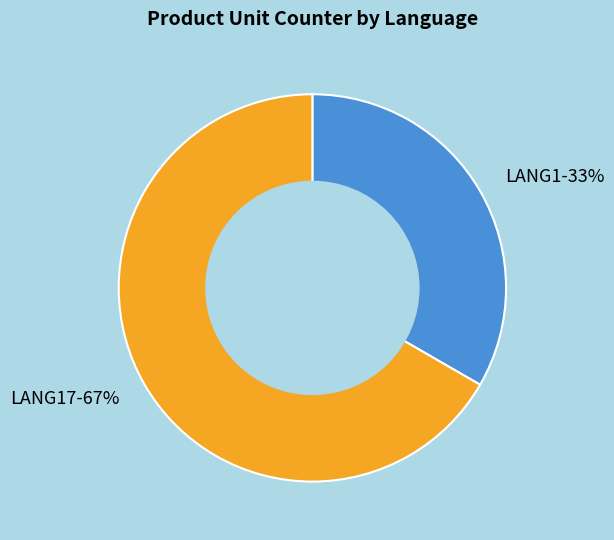

Which category has the biggest portion of the pie?

LANG17-67%